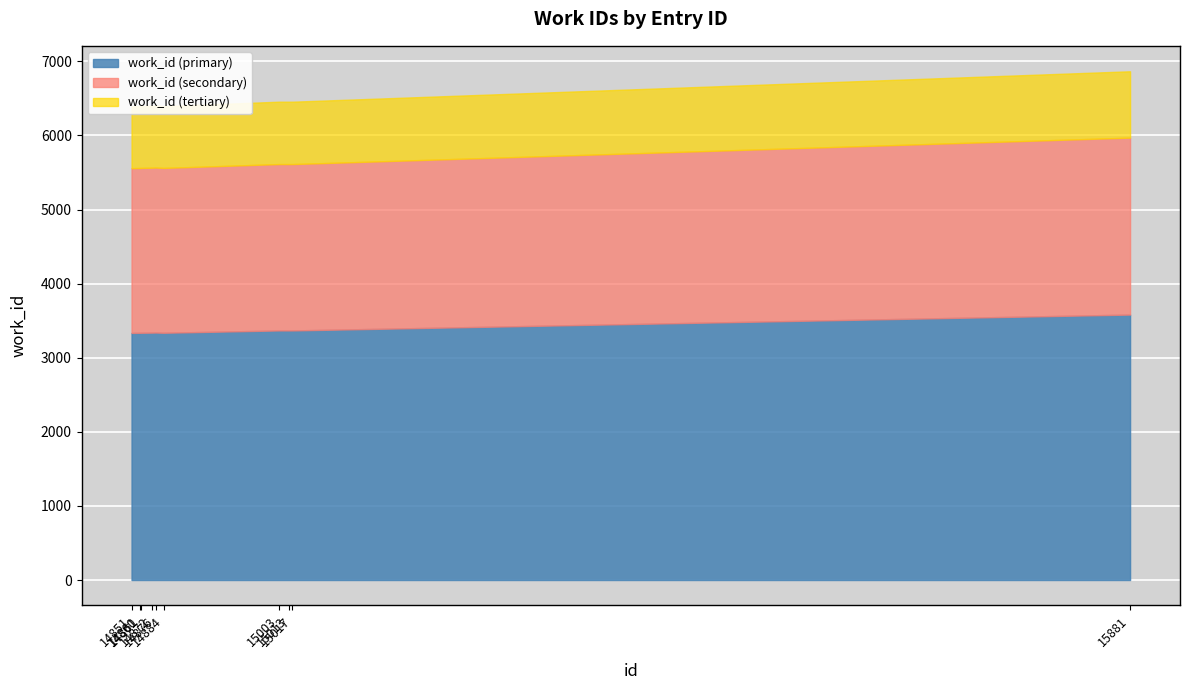

How many interior local peaks (higher than both neighbors) does the data have?

1